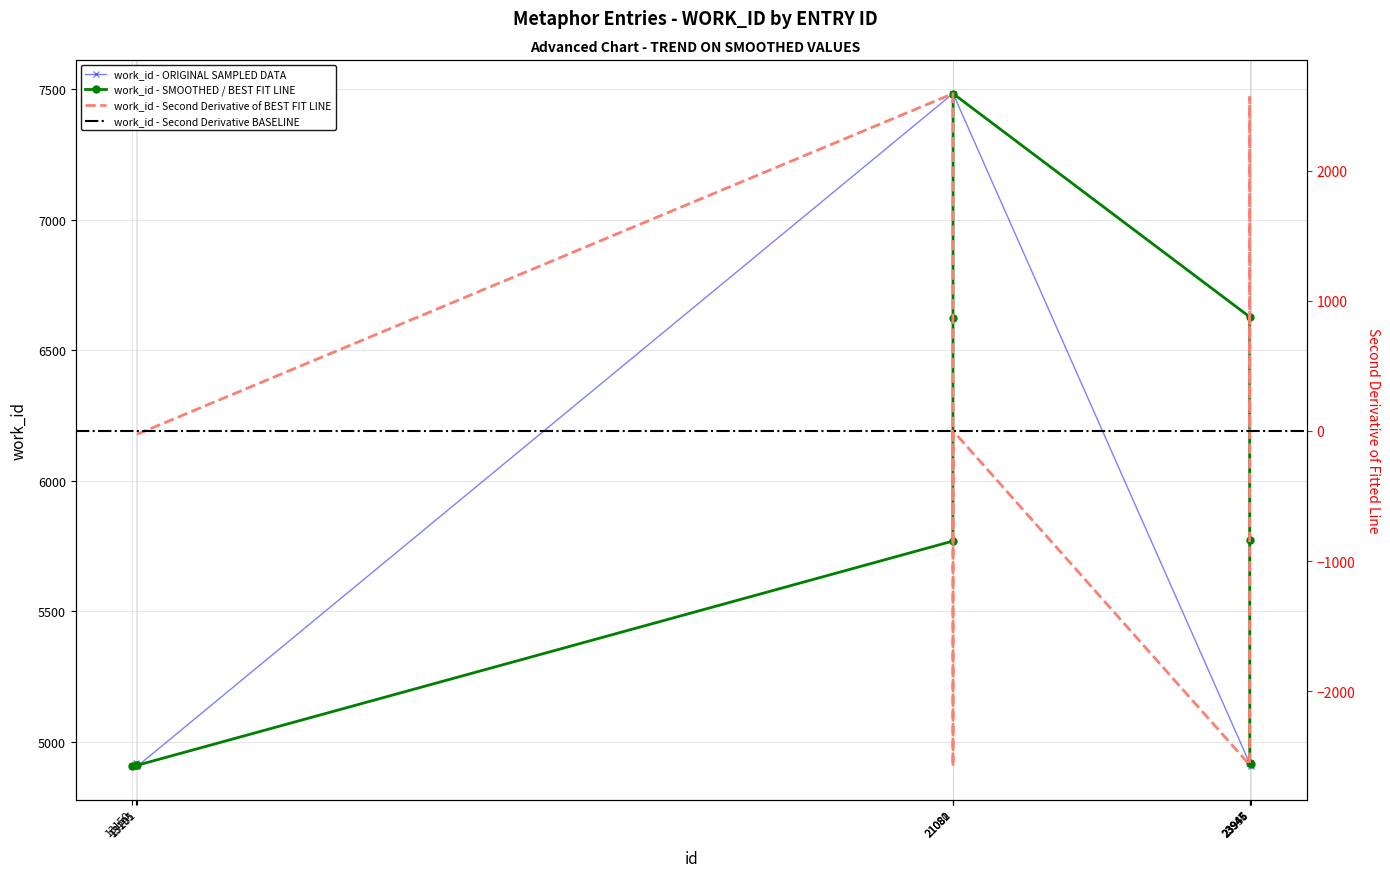

What is the approximate value at 13150, to the nearest 100?

4900